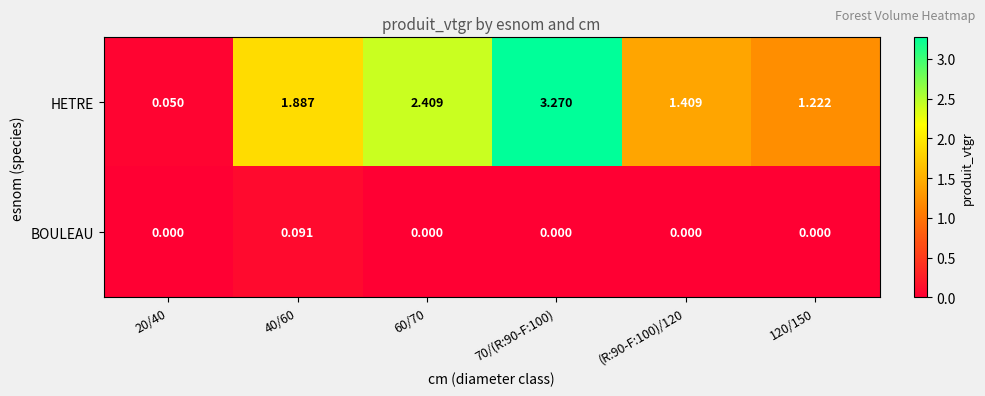

At 120/150, list the series in order from smallest to largest.

BOULEAU, HETRE